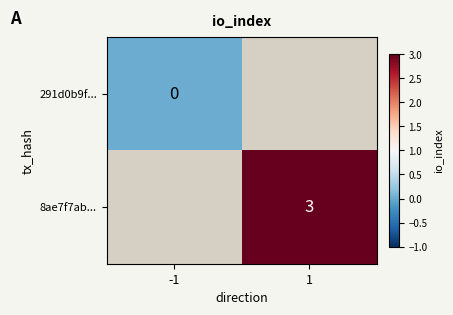

Is the value of 291d0b9f... at -1 greater than the value of 8ae7f7ab... at 1?

No